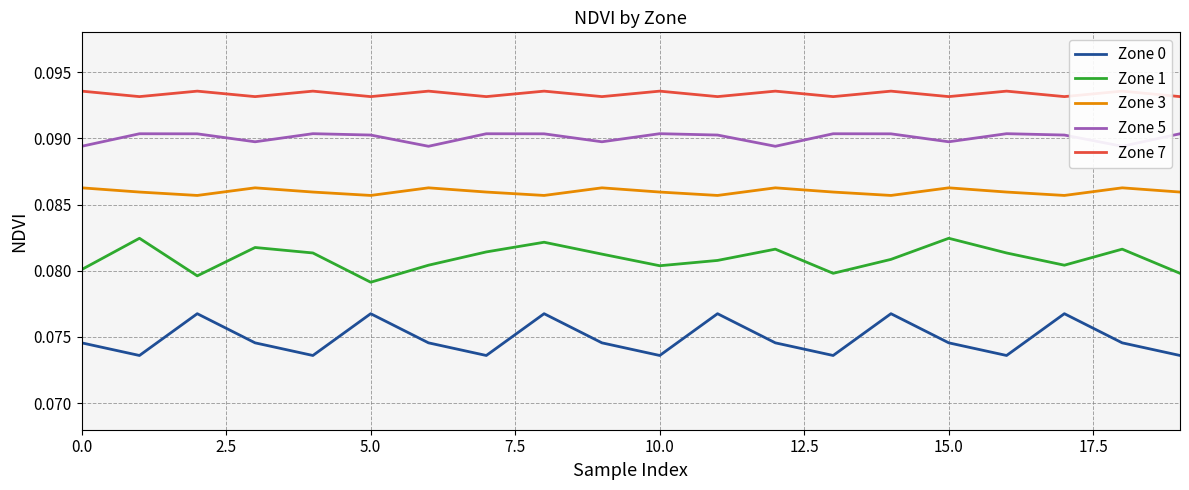

True or false: Zone 1 and Zone 0 intersect in this chart.

False